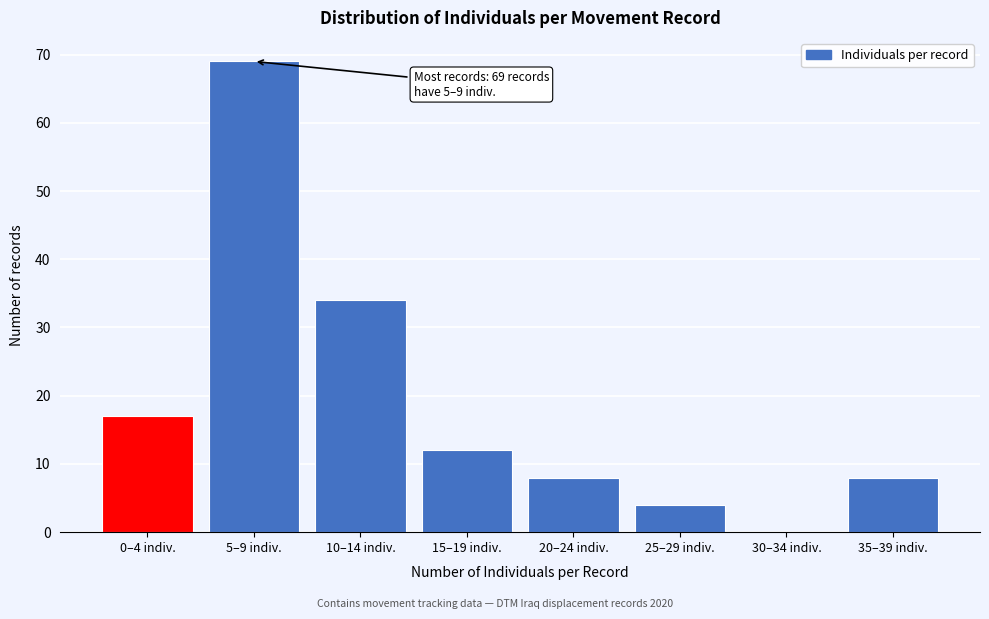

Reading left to right, transcribe all the data shown in this chart.

0–4 indiv.=17	5–9 indiv.=69	10–14 indiv.=34	15–19 indiv.=12	20–24 indiv.=8	25–29 indiv.=4	30–34 indiv.=0	35–39 indiv.=8